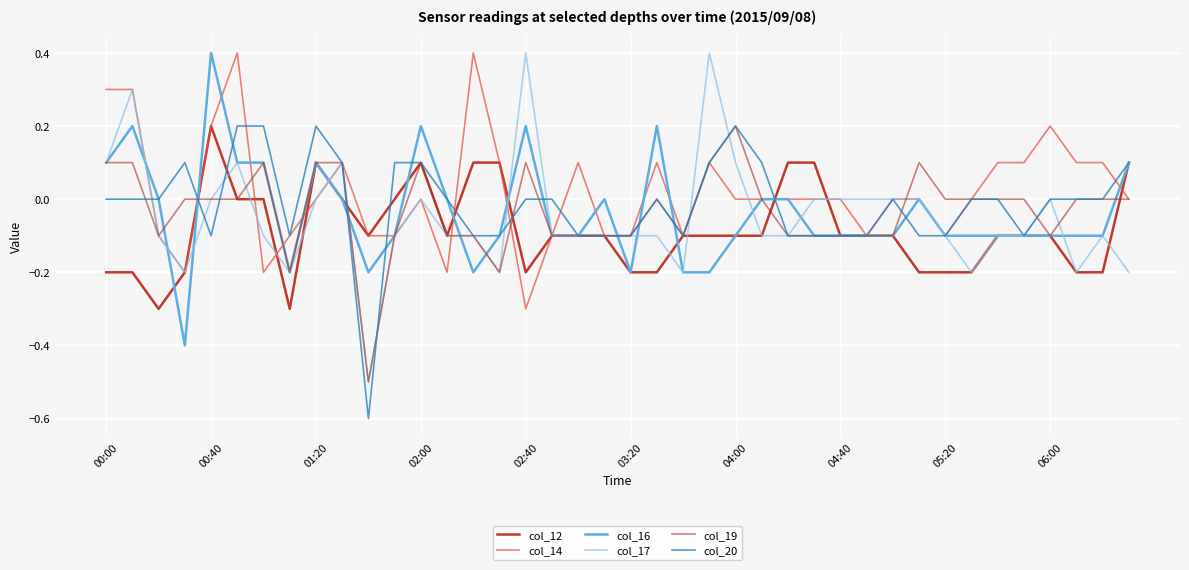

Which series has the largest range (max minus min)?

col_17